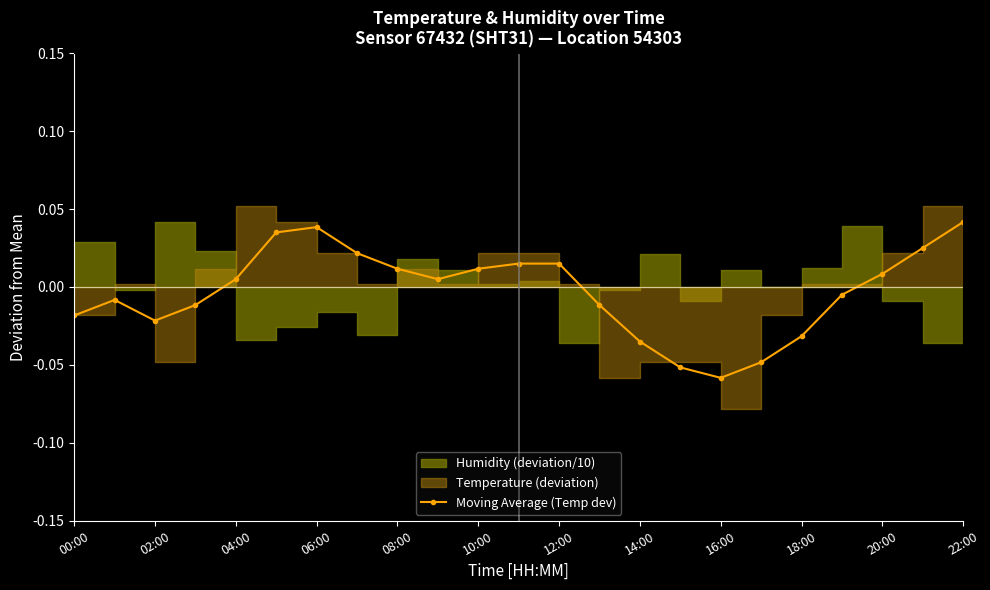

Where is the first local minimum for Moving Average (Temp dev)?

02:00